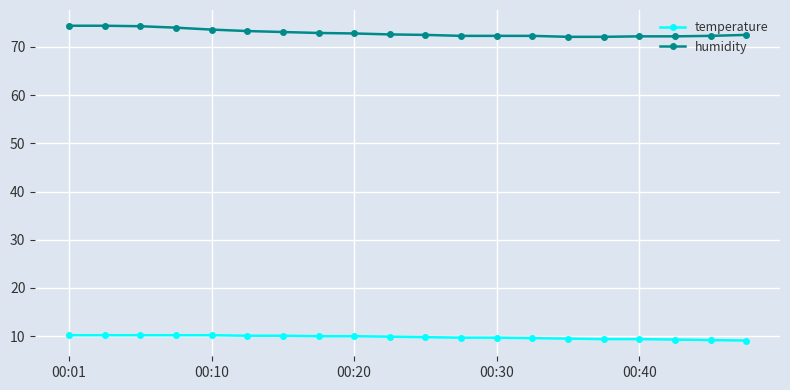

True or false: temperature and humidity intersect in this chart.

False